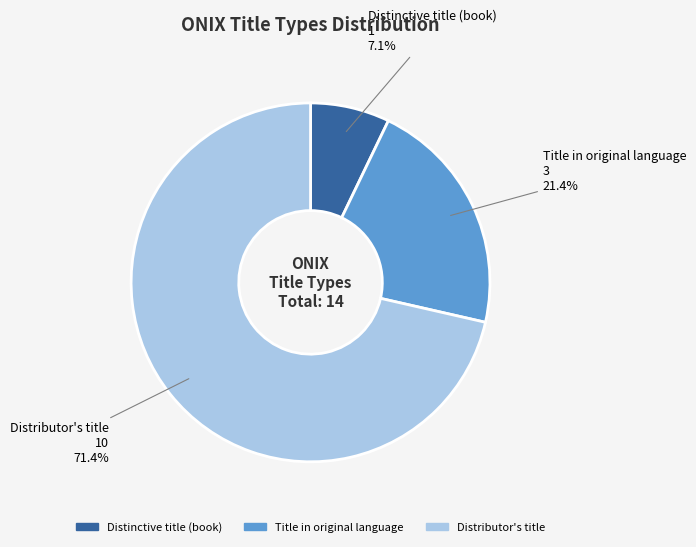

The Title in original language slice represents 21% of the pie. True or false?

True